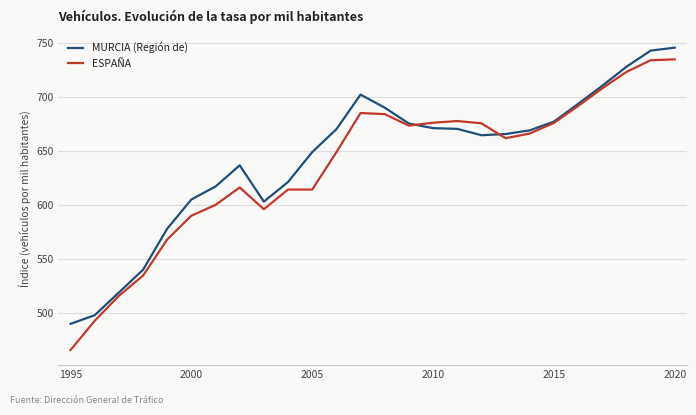

What is the greatest value displayed?

745.4